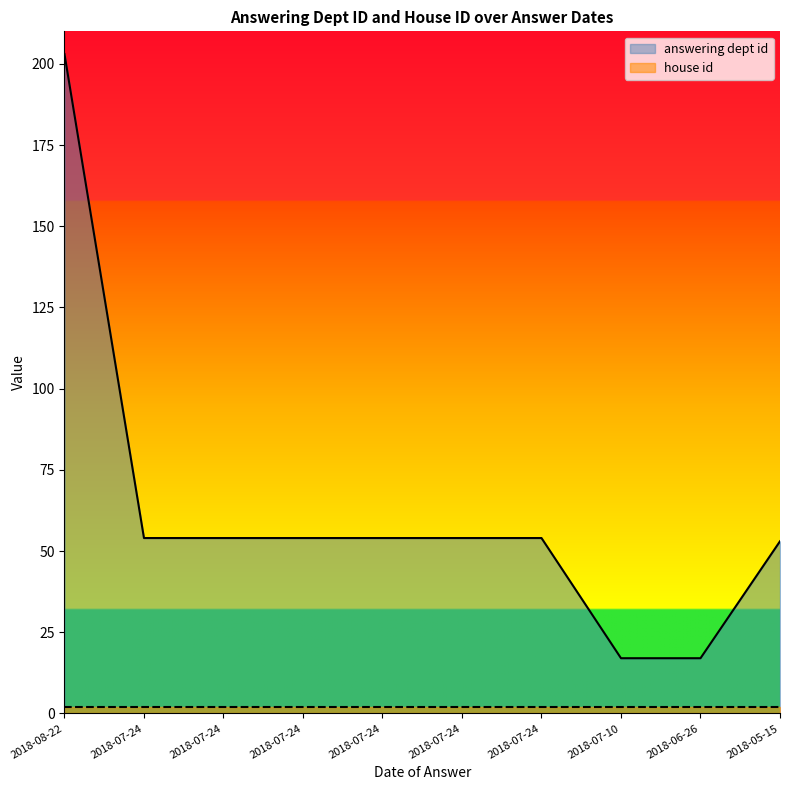

What is the maximum value shown in the chart?

203